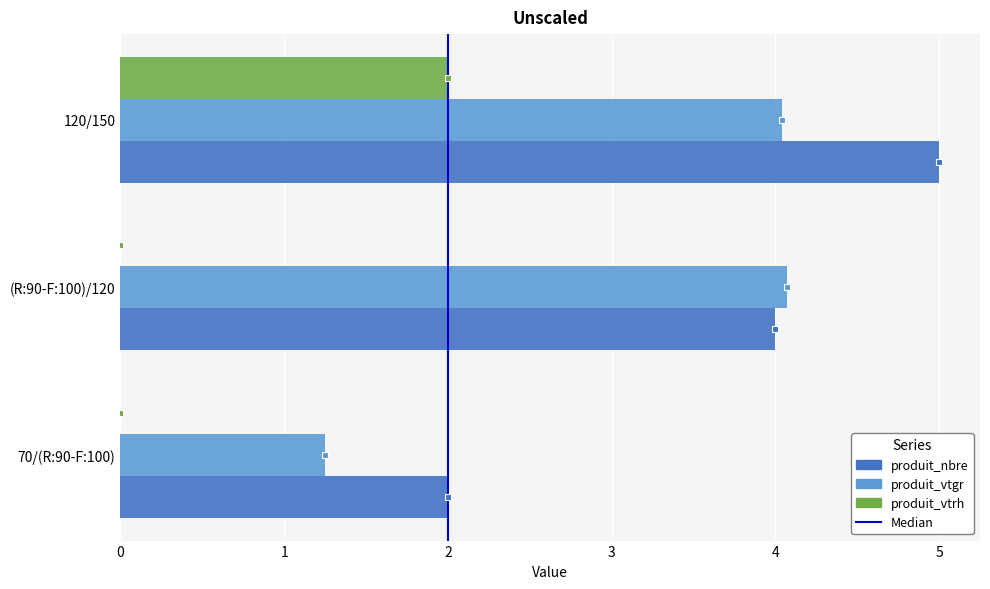

At which category is the sum across all series the highest?

120/150